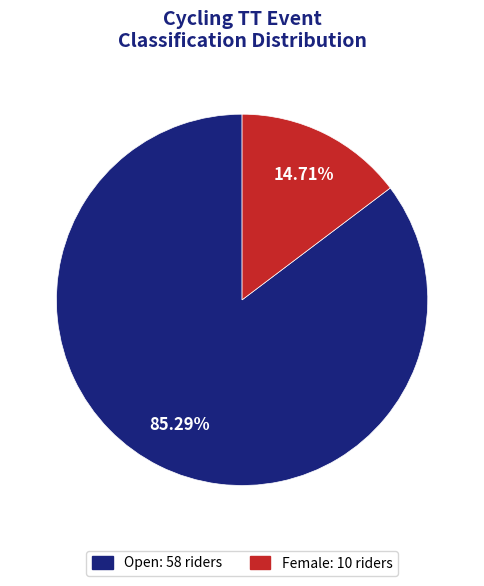

What is the total percentage of Open and Female?

100.0%